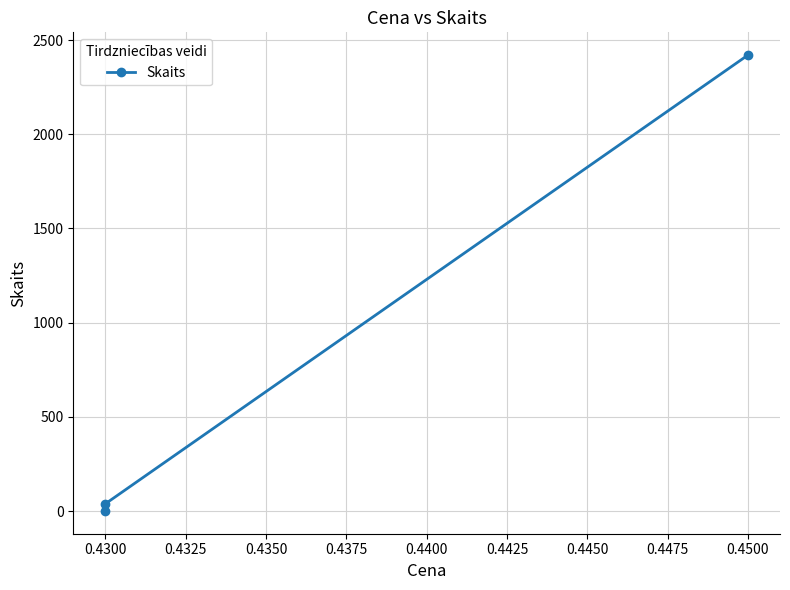

Count the number of values greater than 39.

1